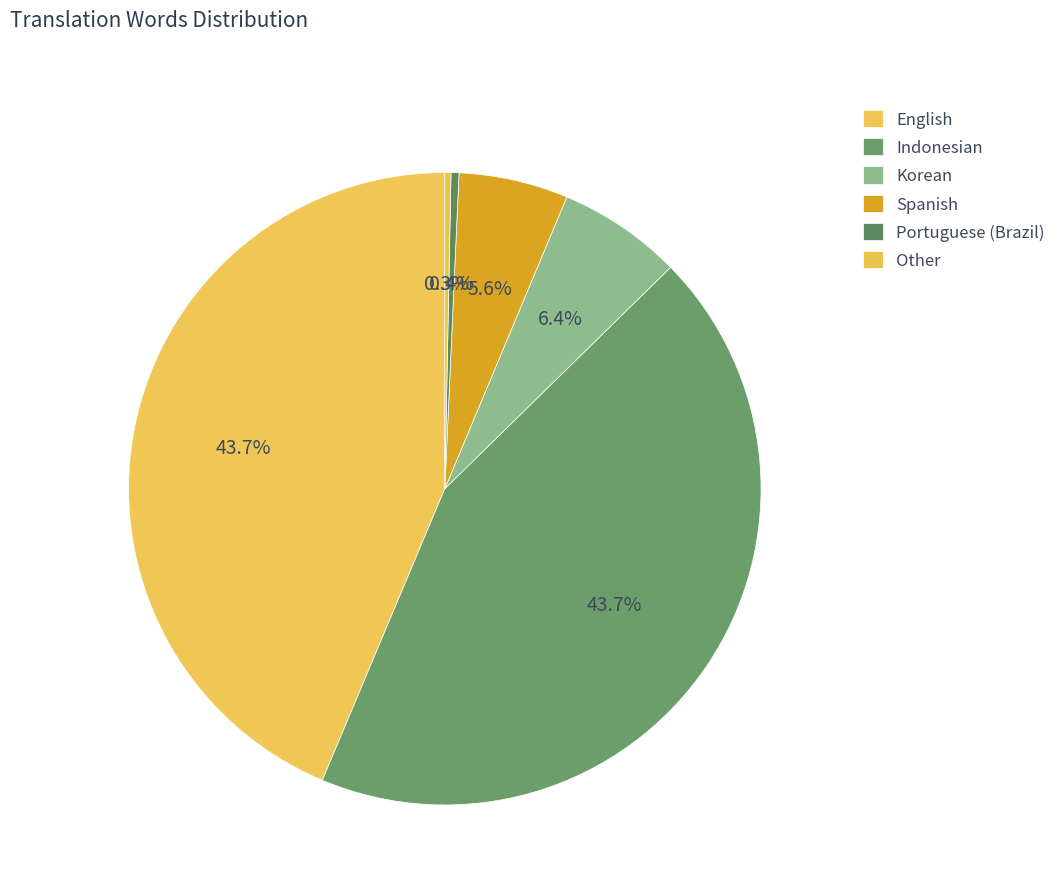

Does any single category account for the majority?

No